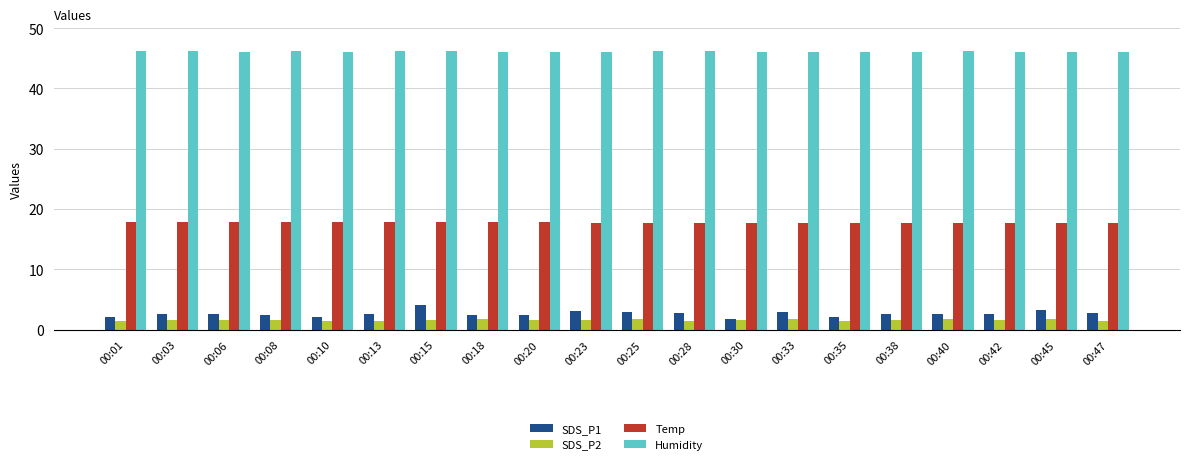

How many bars are there in total?

80